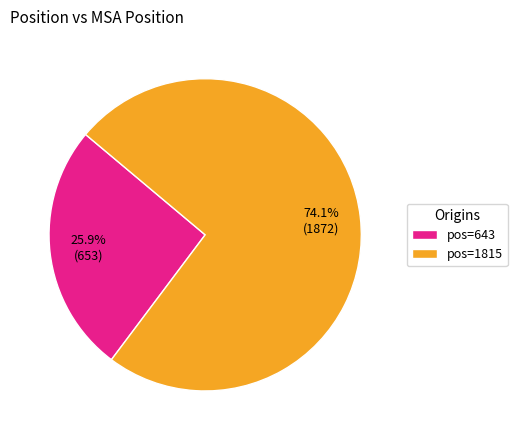

What portion of the pie excludes pos=643?

74.1%